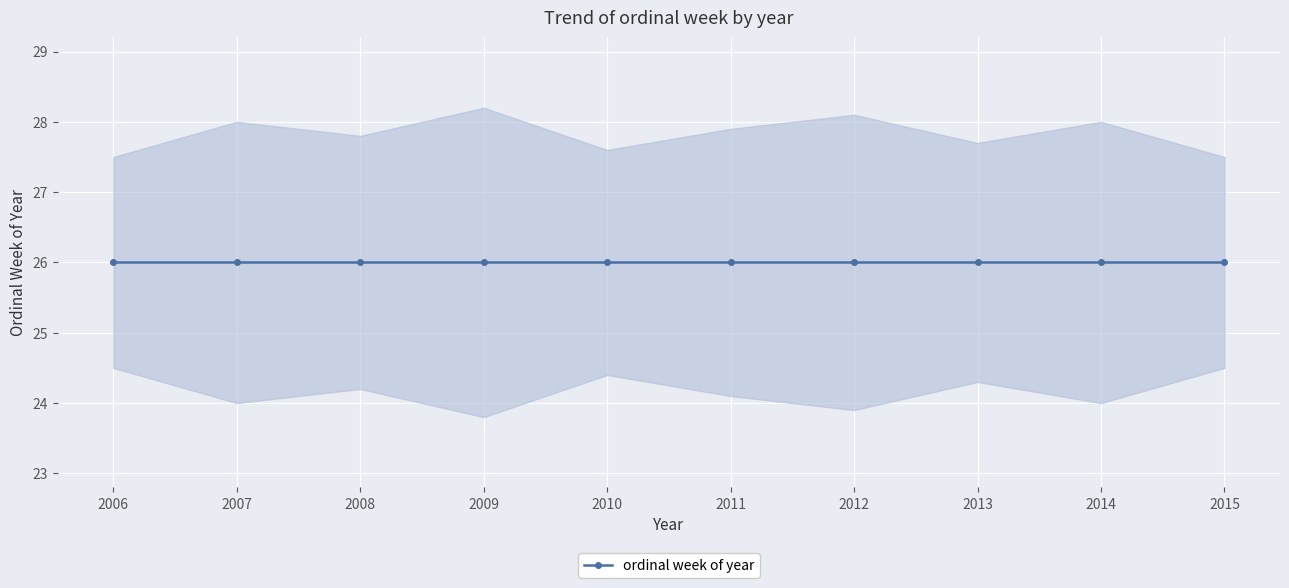

True or false: ordinal_week has more than 0 interior local peaks.

False